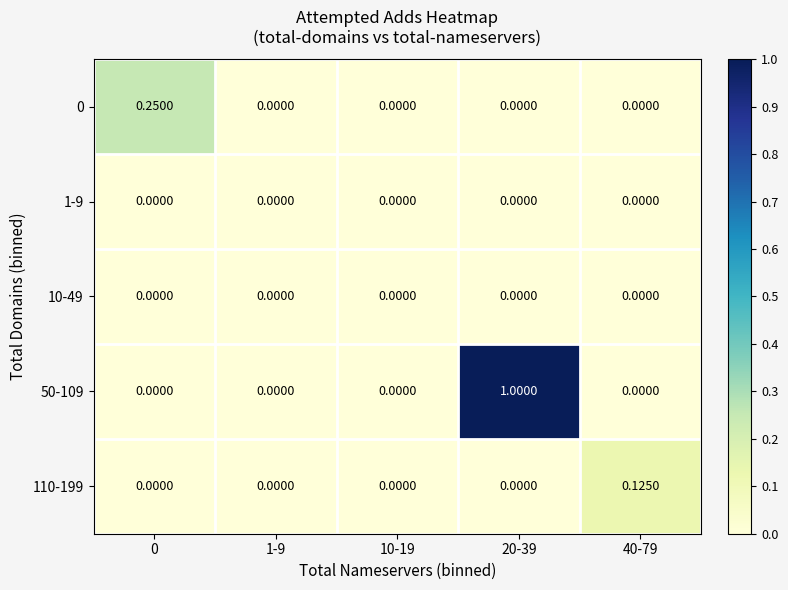

Which series changed the most between 10-19 and 40-79?

110-199